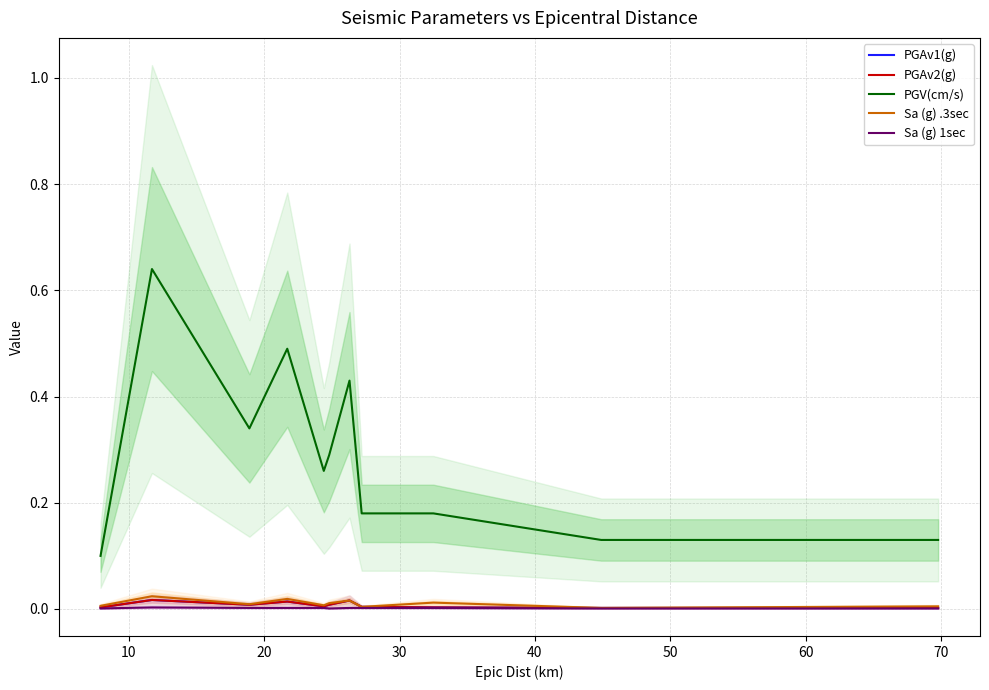

Does the chart display data point markers on the line(s)?

No